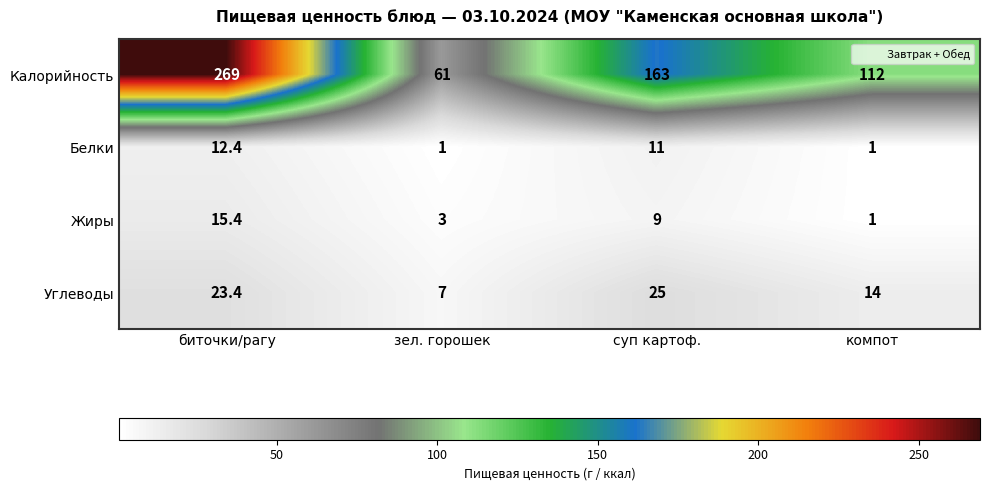

At which category is the sum across all series the highest?

биточки/рагу